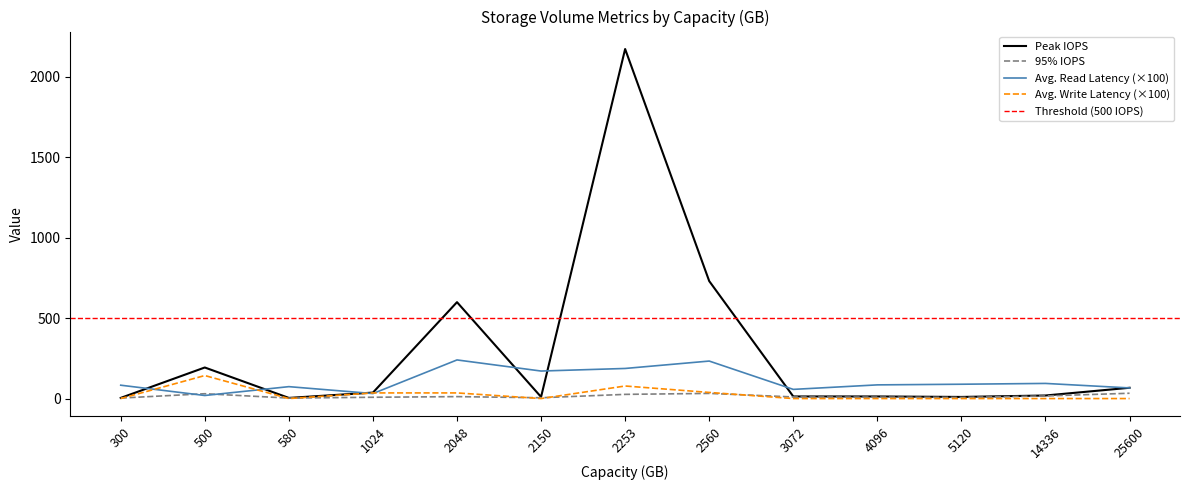

True or false: Avg. Read Latency (×100) has a value of 74.0 at 580.

True